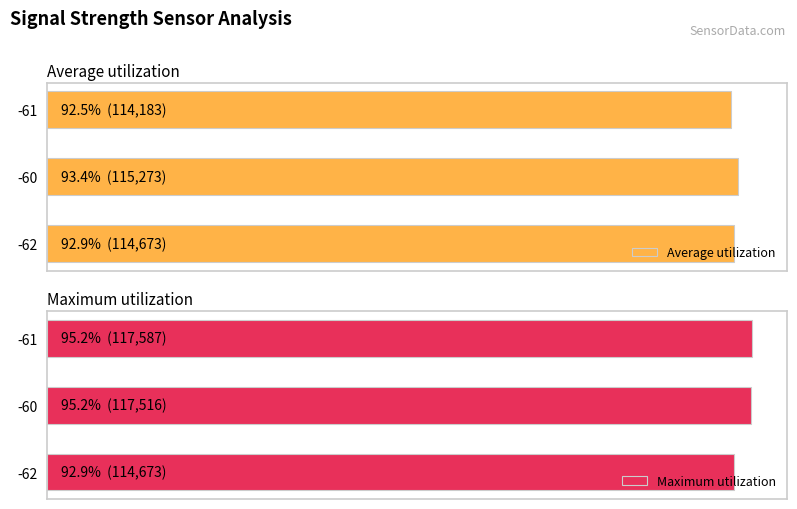

What is the difference between the second highest and minimum values in the Maximum utilization series?

2843